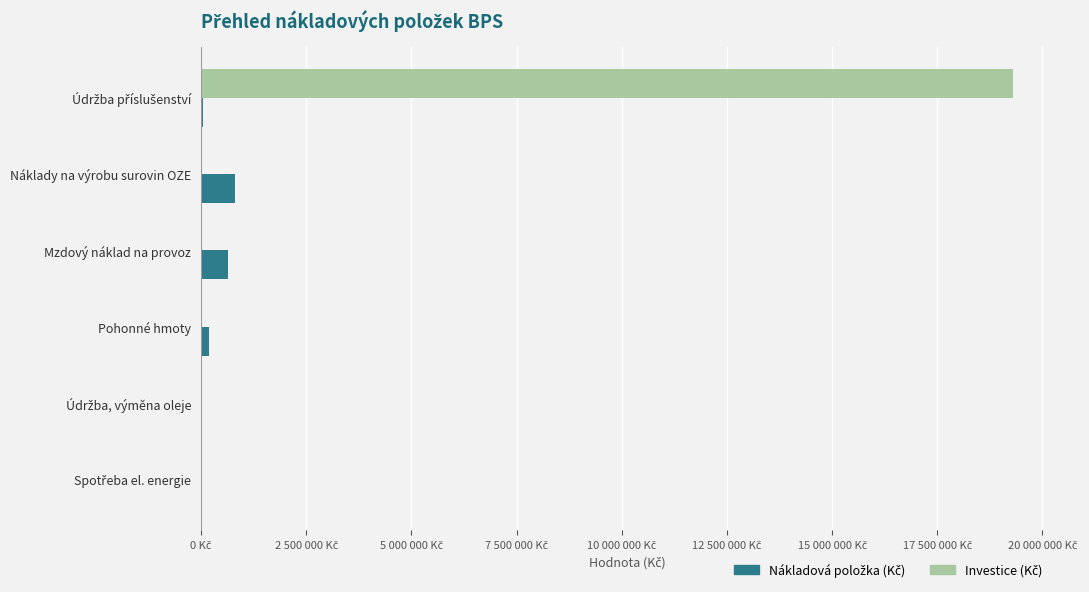

At how many categories does at least one series exceed 4703857?

1